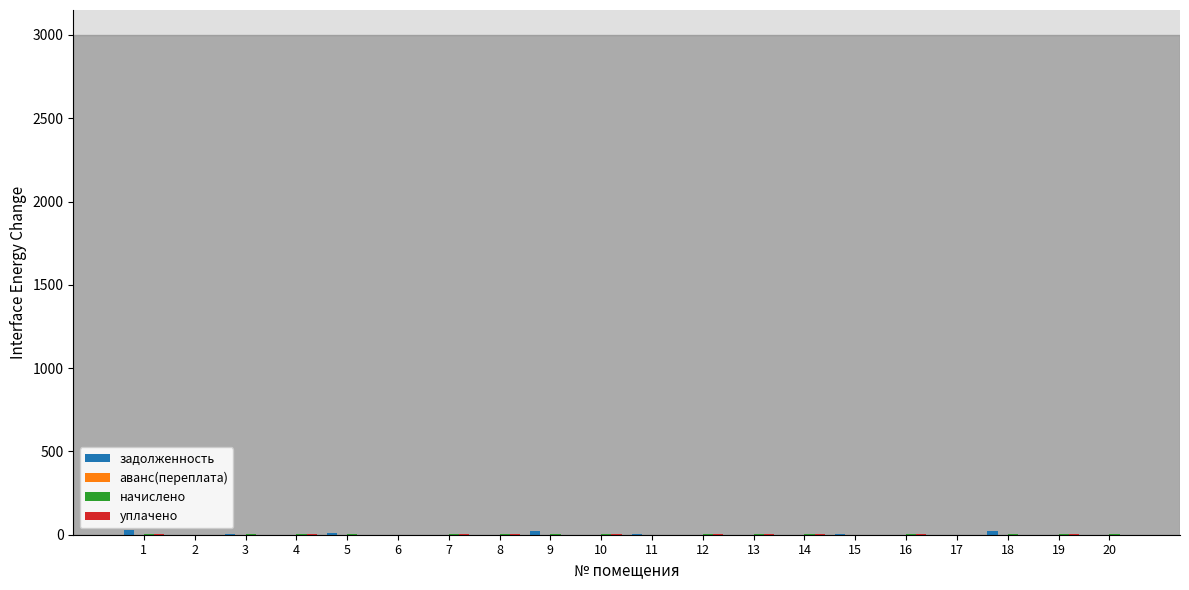

How many categories are shown in the chart?

20